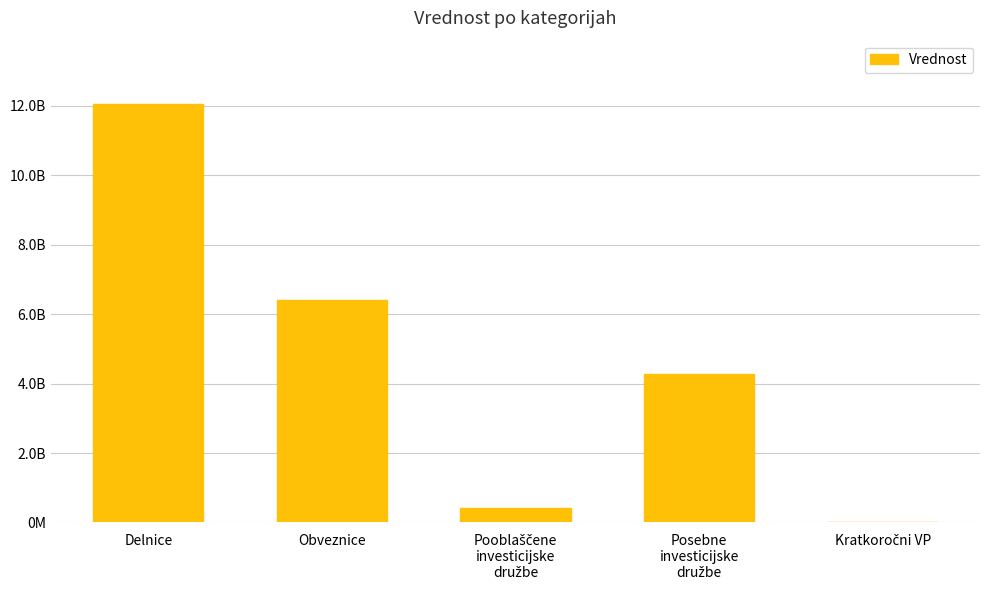

What is the difference between the maximum and minimum values?

12061787612.4